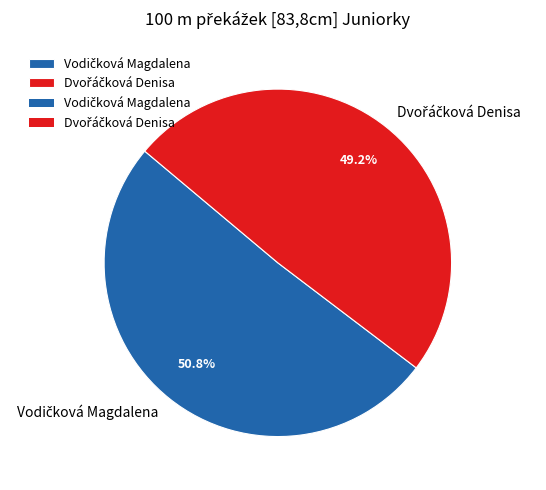

Count the number of slices in the pie.

2